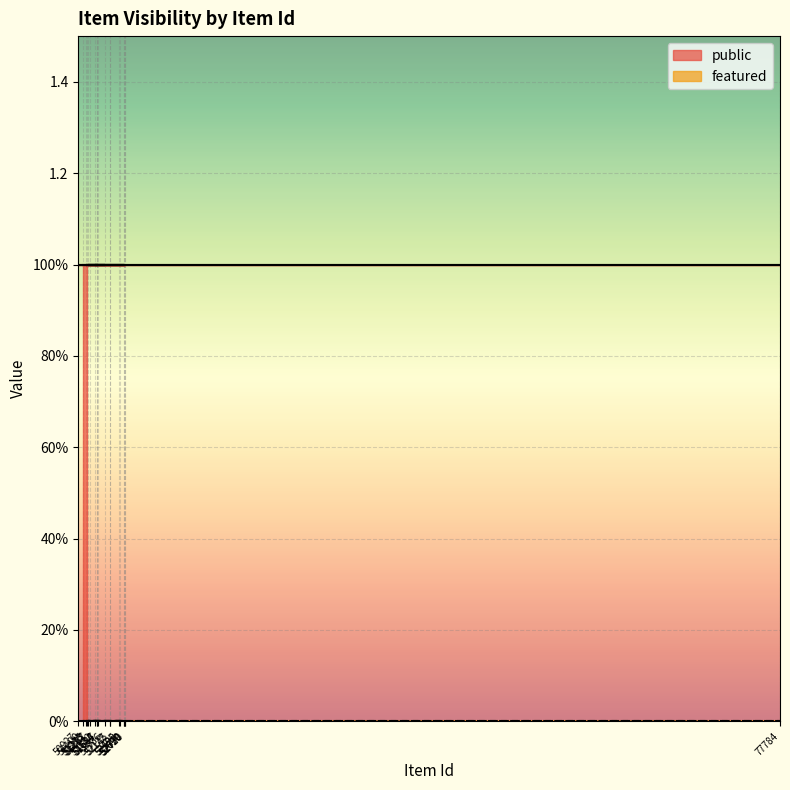

True or false: featured and public cross at least once.

False